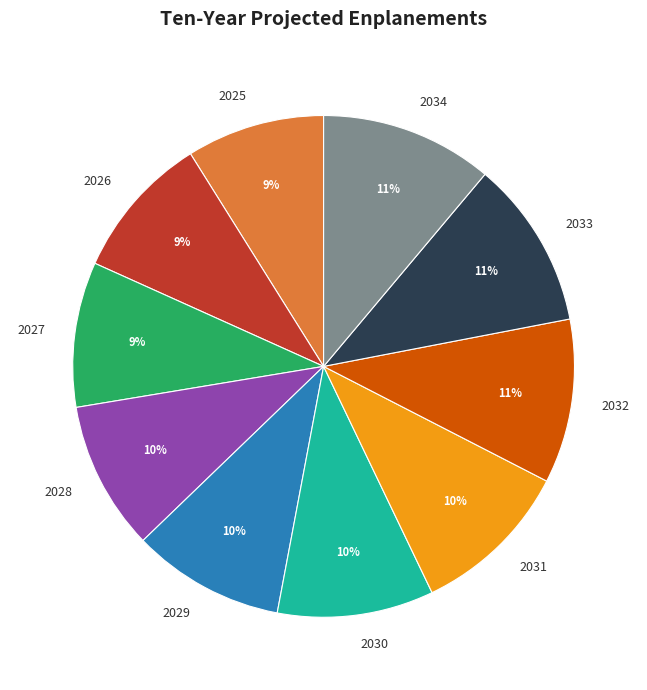

To the nearest percent, what is the difference between the largest and smallest slice percentages?

2%